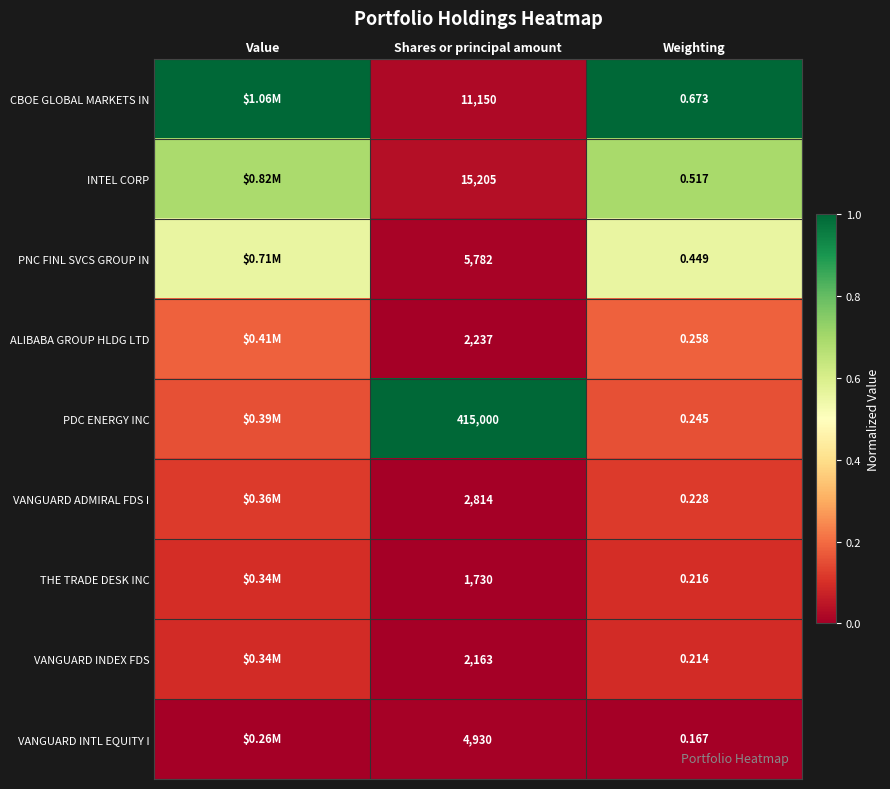

At Weighting, list the series in order from smallest to largest.

VANGUARD INTL EQUITY I, VANGUARD INDEX FDS, THE TRADE DESK INC, VANGUARD ADMIRAL FDS I, PDC ENERGY INC, ALIBABA GROUP HLDG LTD, PNC FINL SVCS GROUP IN, INTEL CORP, CBOE GLOBAL MARKETS IN